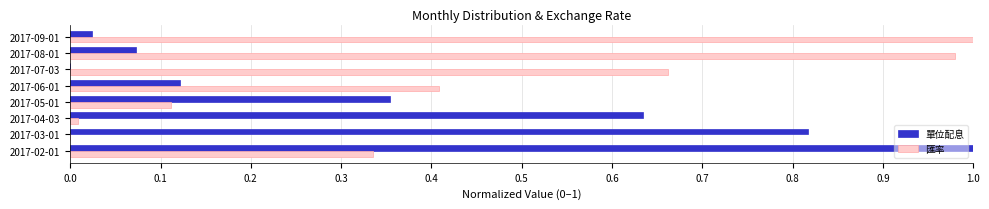

What is the sum of all 單位配息 values?

3.0